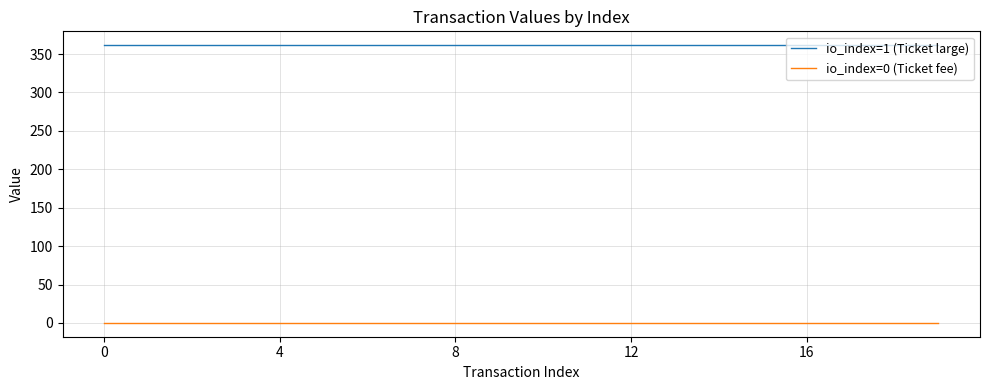

What is the minimum value for io_index=1 (Ticket large)?

361.4